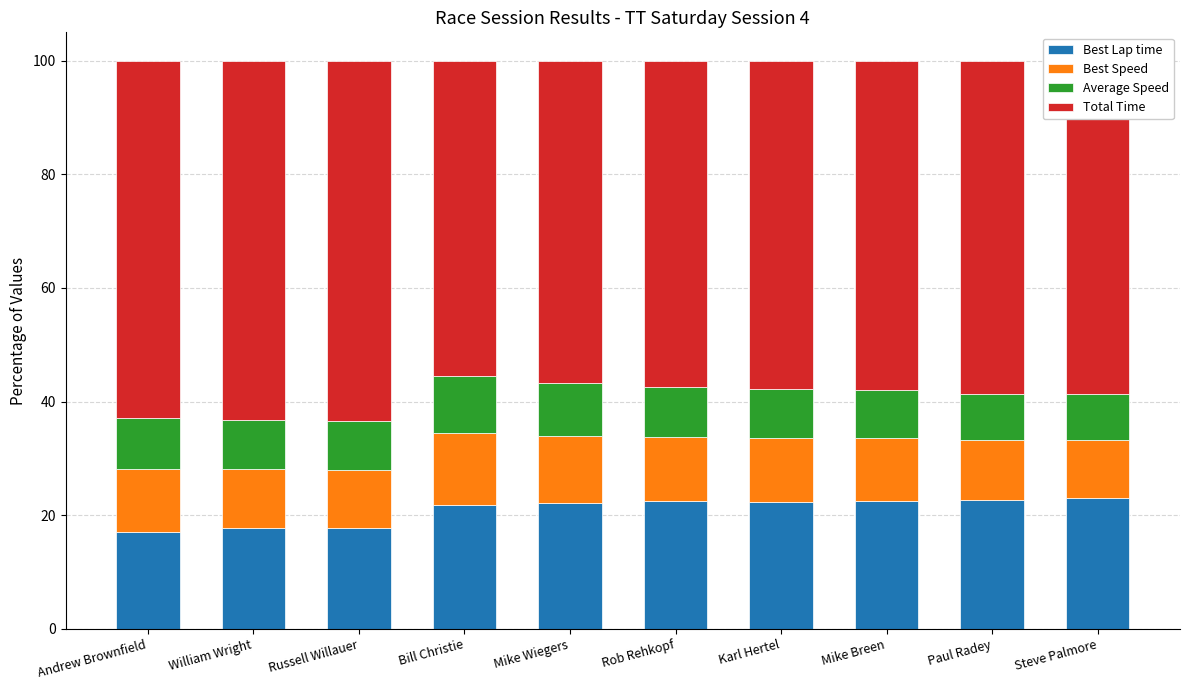

What is the sum of the Best Lap time values at Bill Christie and Rob Rehkopf?

44.3